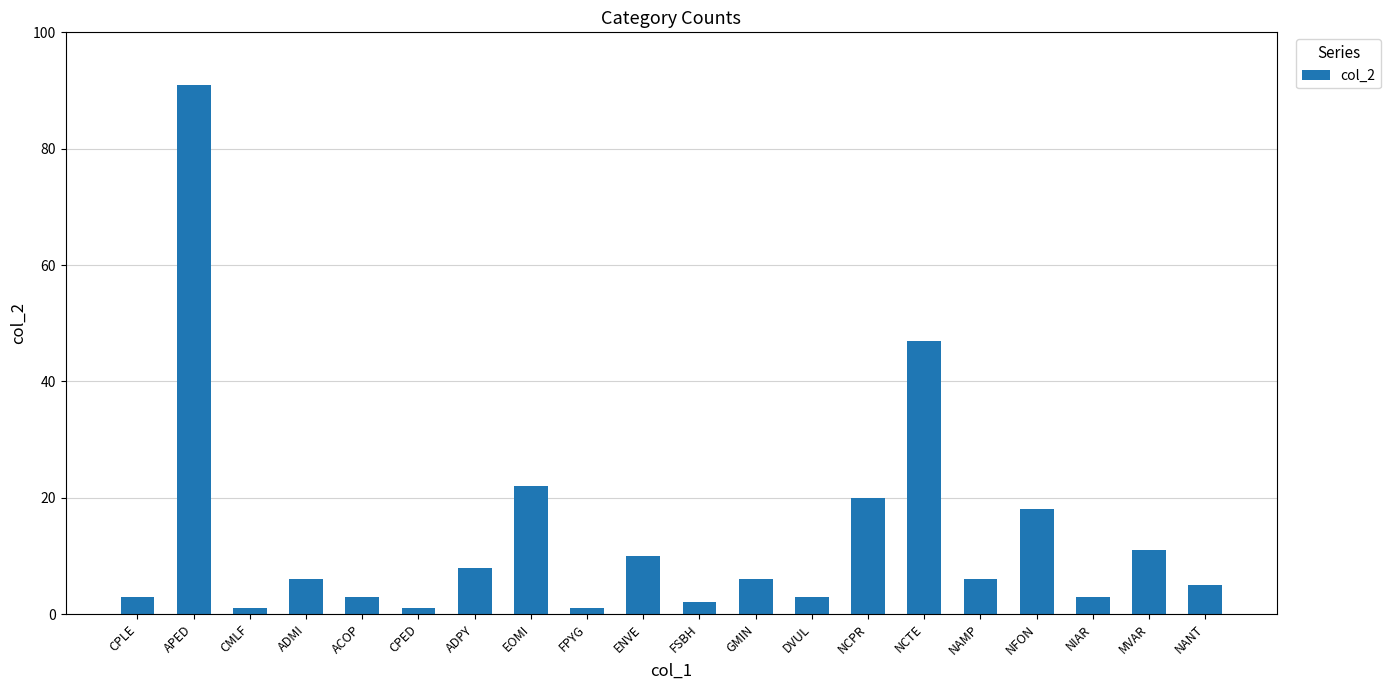

The value at APED is 137. True or false?

False